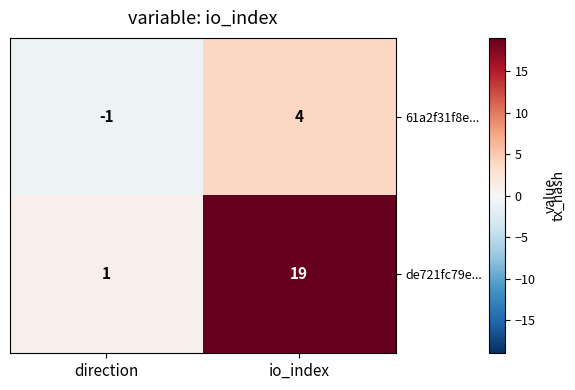

What value does the de721fc79e... series have at io_index?

19